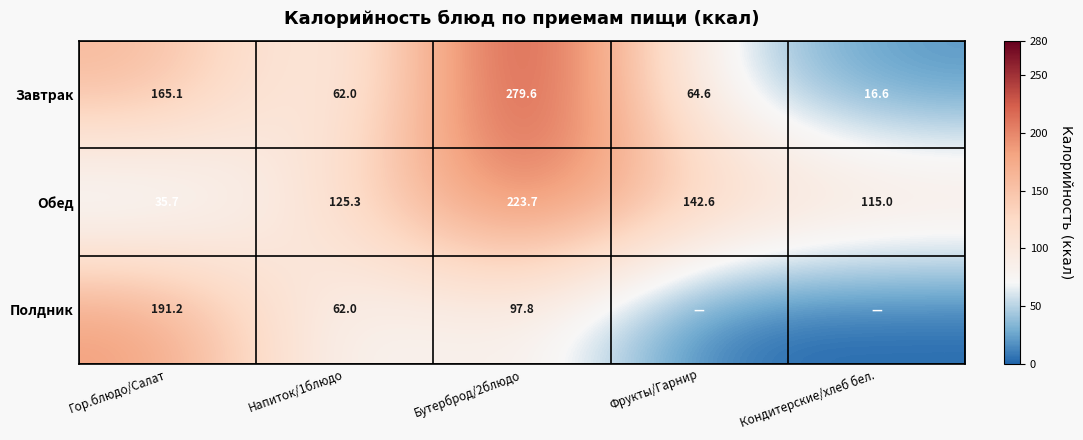

Count the number of data series in this chart.

3